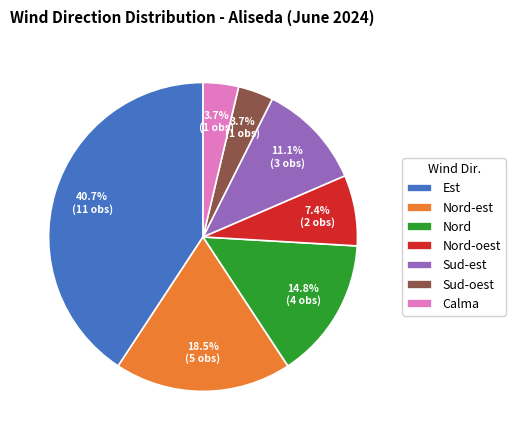

Is the sum of Nord-est and Est greater than half?

Yes